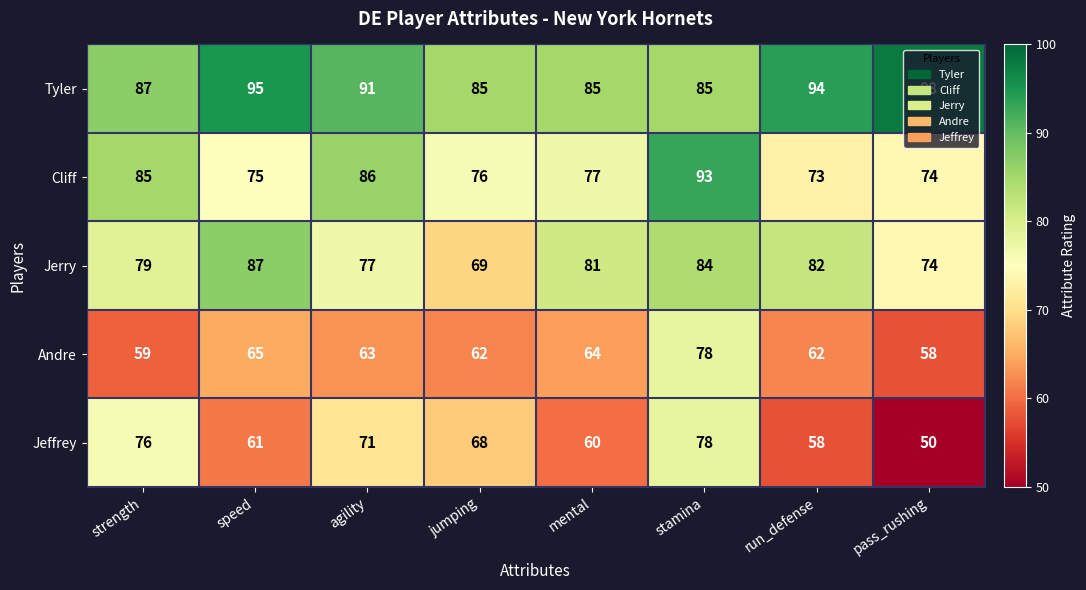

At which label is Jeffrey closest to 64?

speed